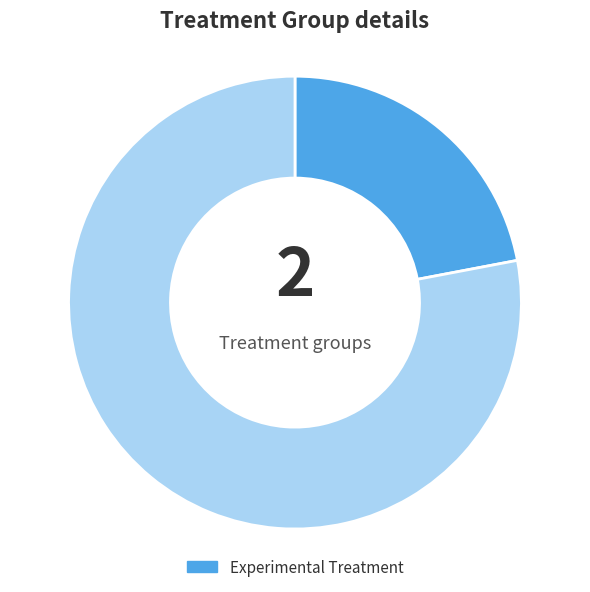

Is there a majority slice in this chart?

Yes